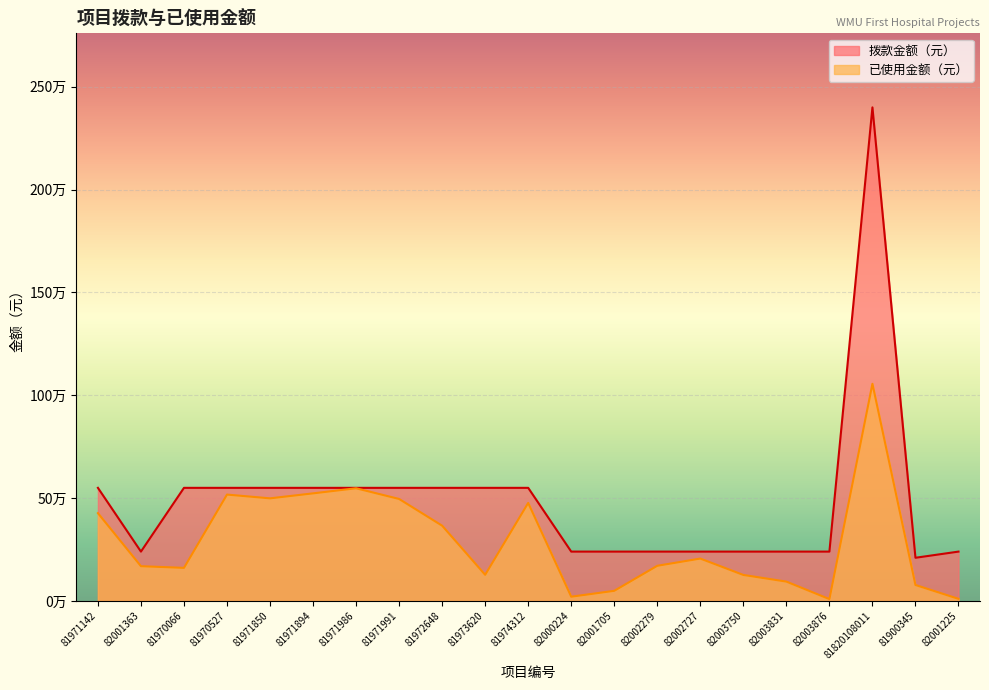

True or false: 拨款金额（元） and 已使用金额（元） cross at least once.

False